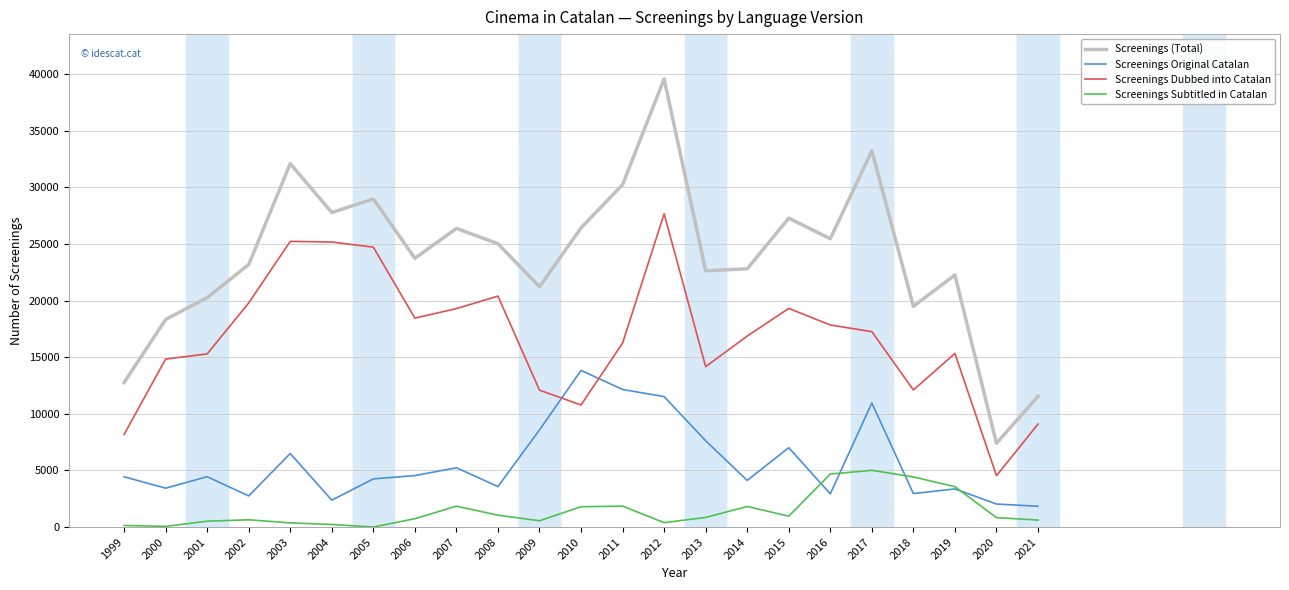

Rank the series at 2014 from lowest to highest value.

Screenings Subtitled in Catalan, Screenings Original Catalan, Screenings Dubbed into Catalan, Screenings (Total)